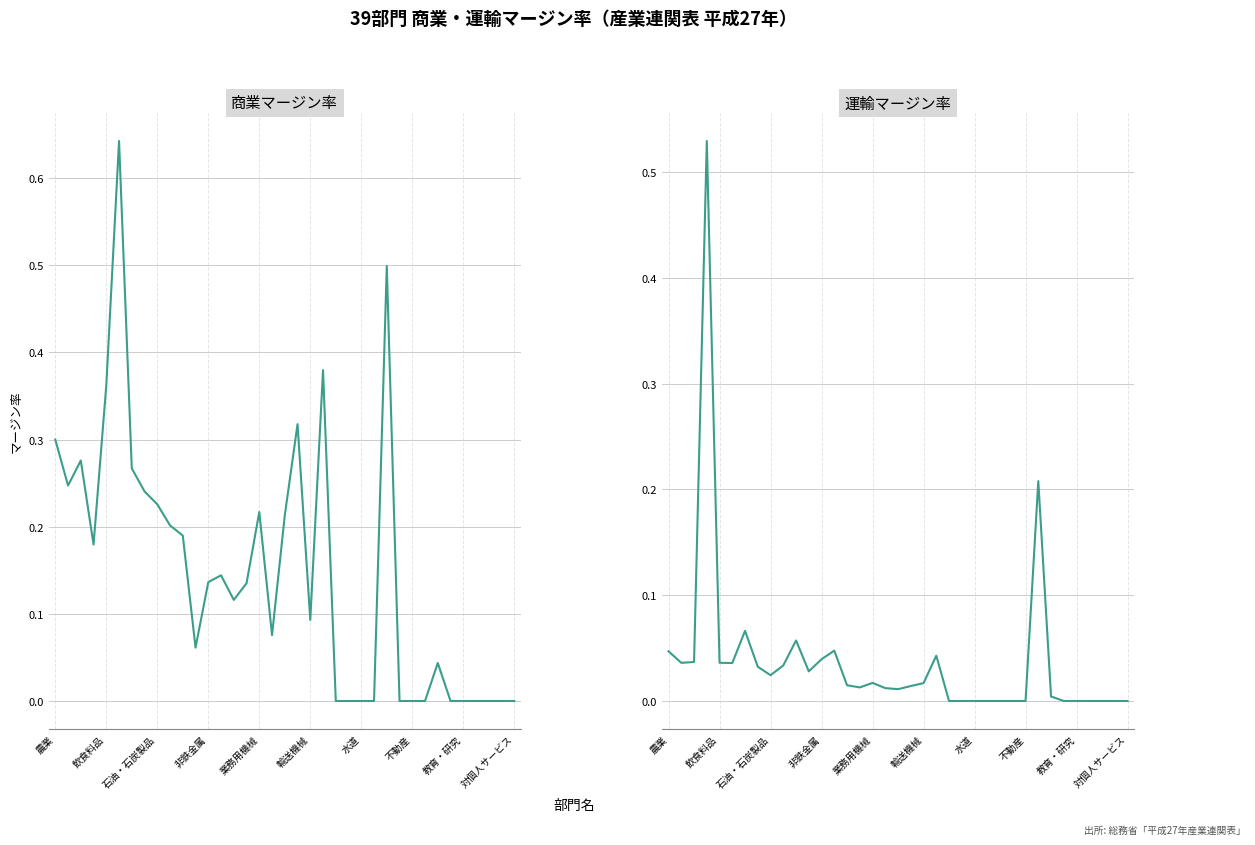

Which series has the widest spread of values?

商業マージン率